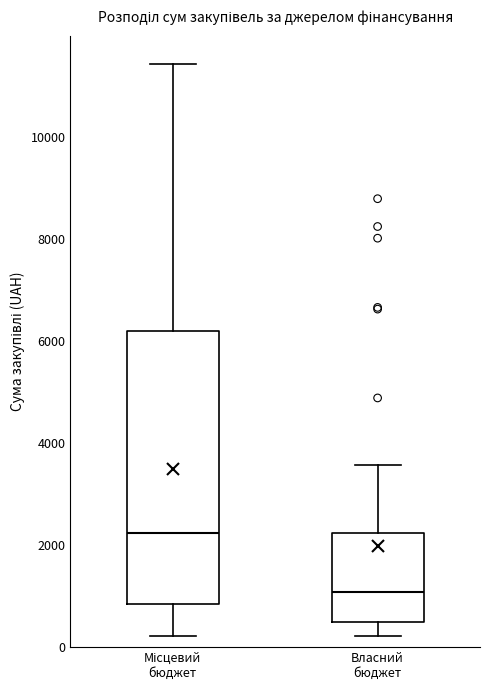

Which box's median line is the lowest?

Власний бюджет